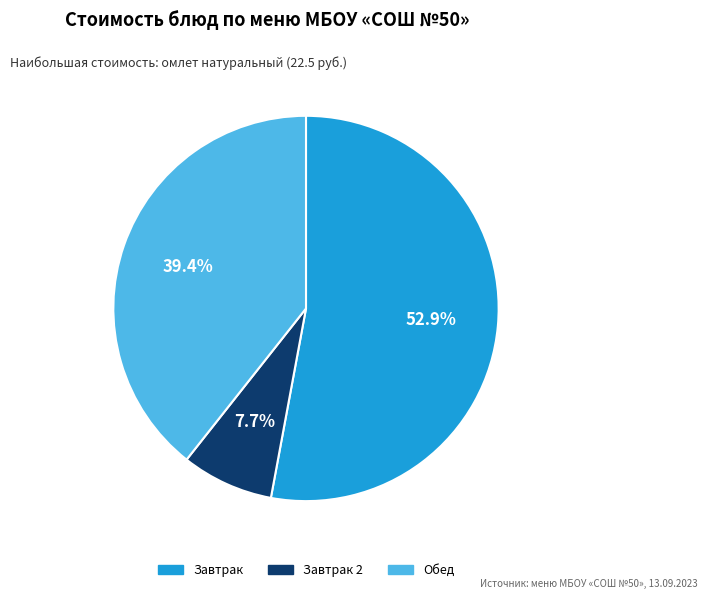

Count the number of slices in the pie.

3